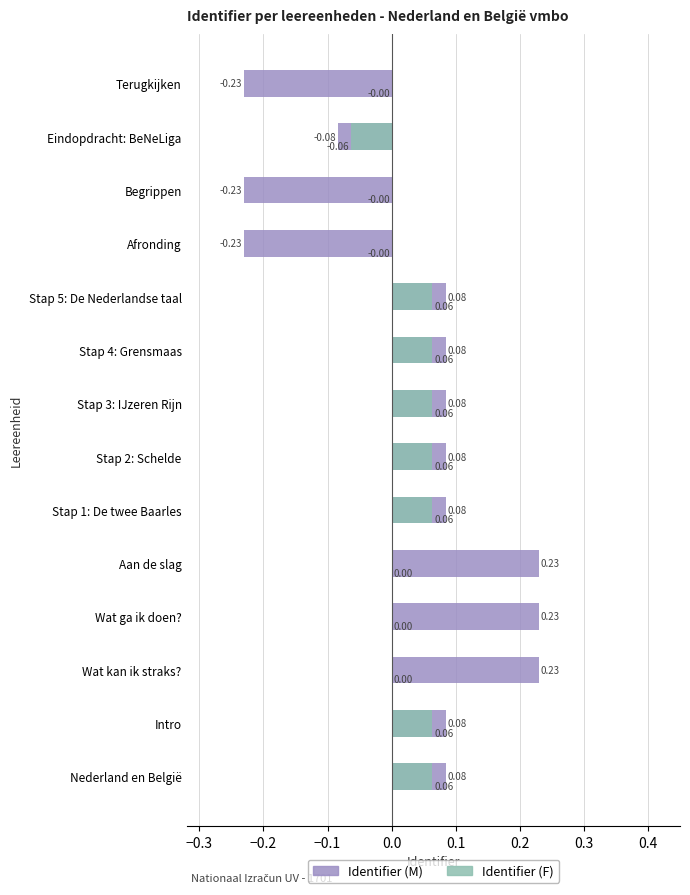

Is the value of Identifier (F) at Stap 2: Schelde greater than the value of Identifier (M) at Stap 1: De twee Baarles?

No